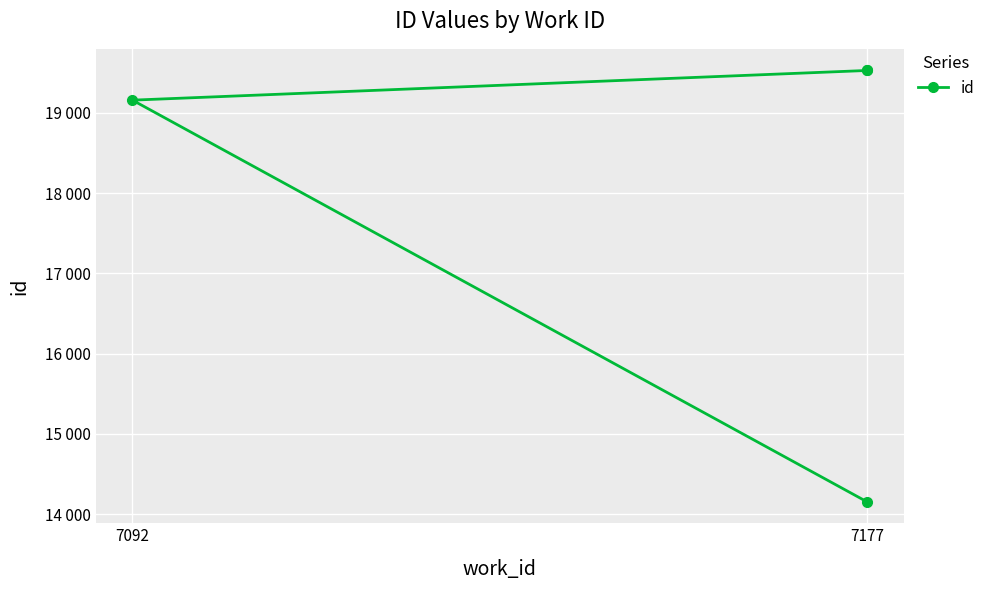

What is the difference between the maximum and second lowest values?

371